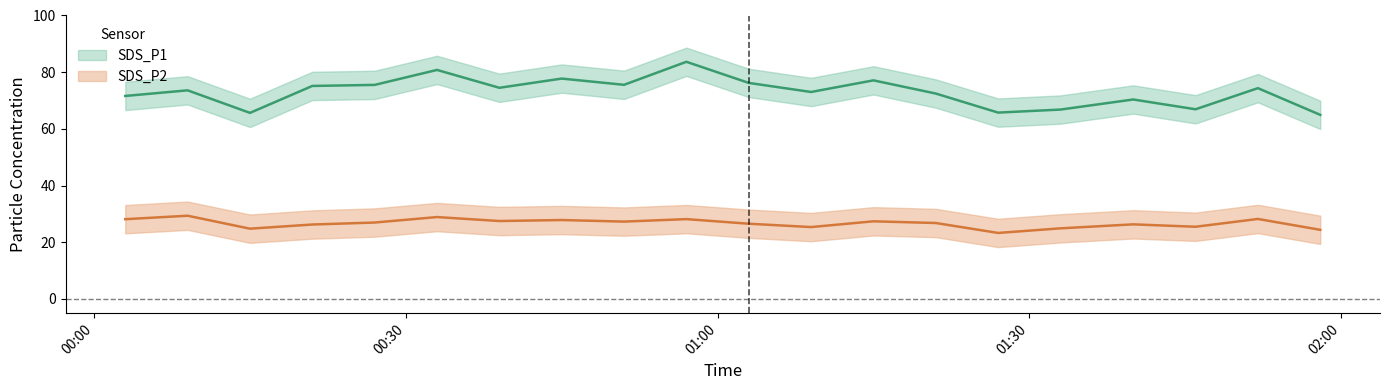

At 2022/12/19 00:33, list the series in order from smallest to largest.

SDS_P2_lower, SDS_P2, SDS_P2_upper, SDS_P1_lower, SDS_P1, SDS_P1_upper